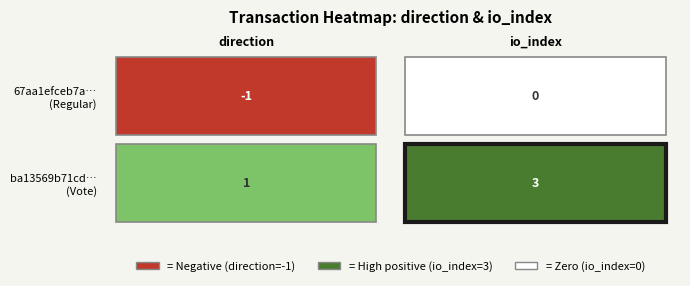

What is the average value of the ba13569b71cd7907072f83e2debbc04167089f6 series?

2